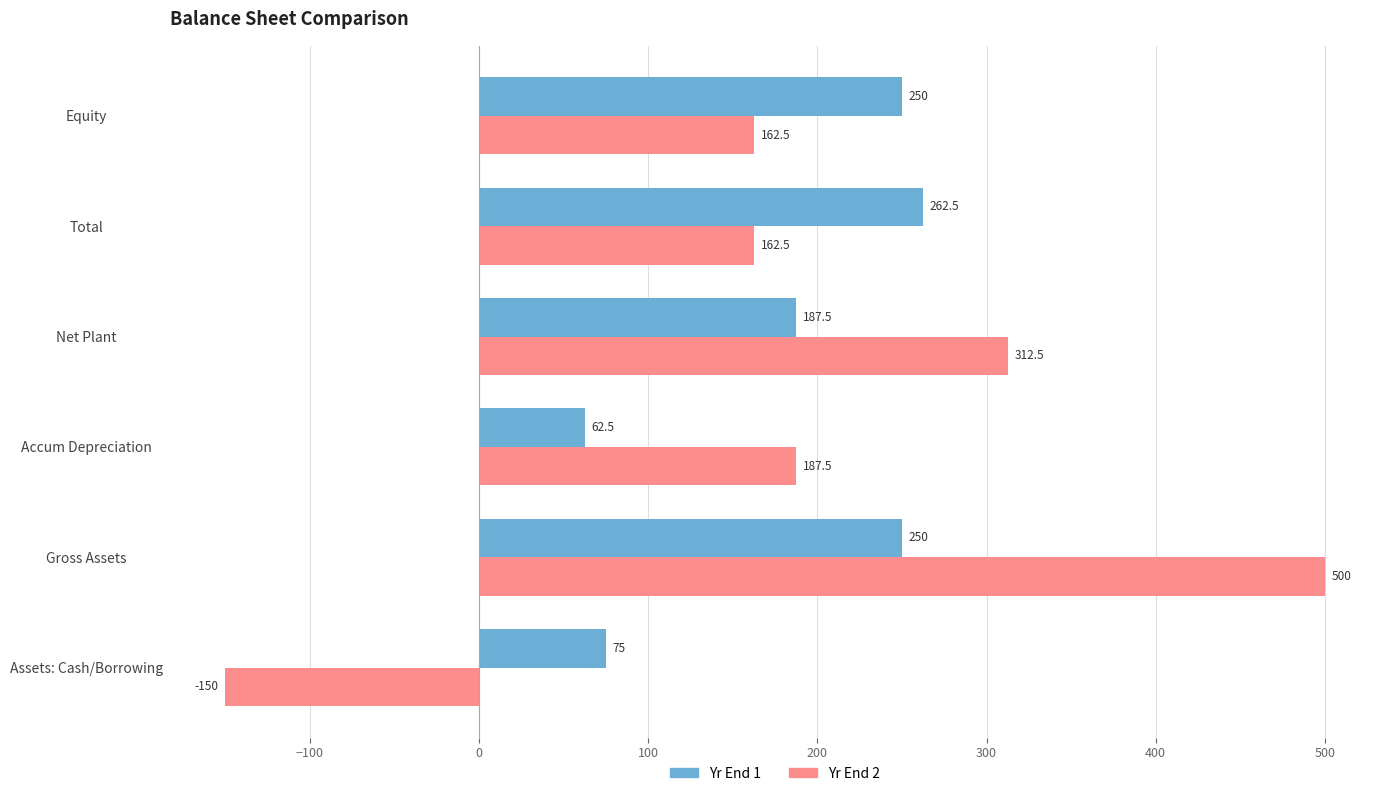

The Yr End 2 series shows 162.5 at Equity. True or false?

True